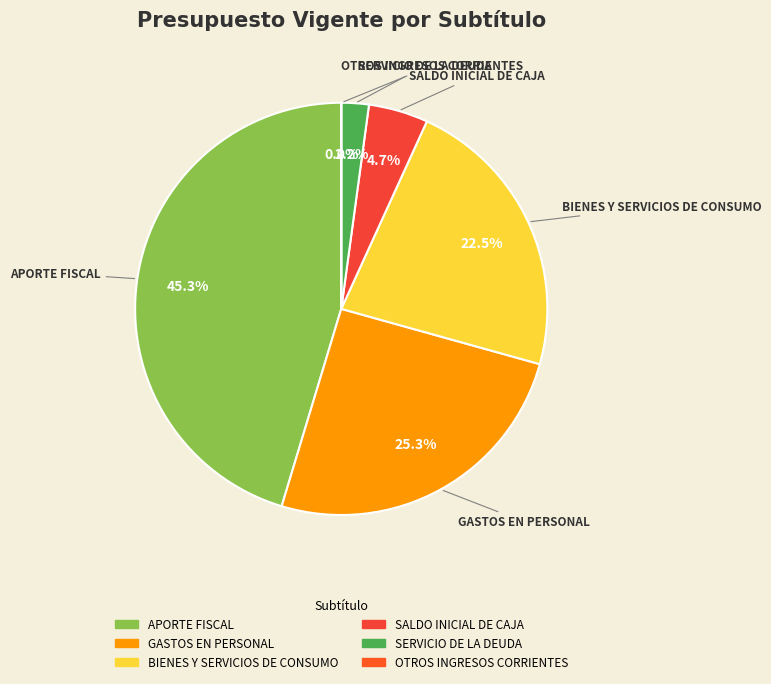

How much of the chart is everything except SALDO INICIAL DE CAJA?

95.3%